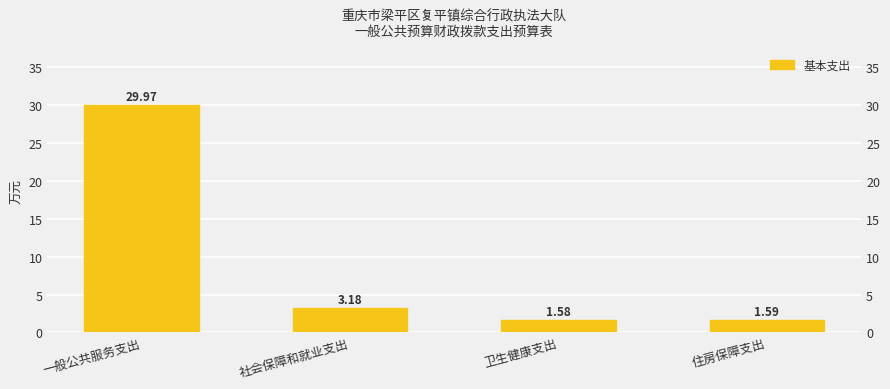

What is the difference between the maximum and minimum values?

28.4